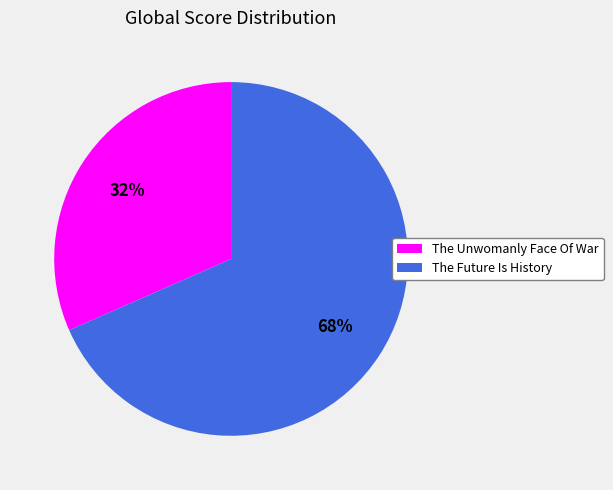

To the nearest percent, what is the combined percentage of The Future Is History and The Unwomanly Face Of War?

100%